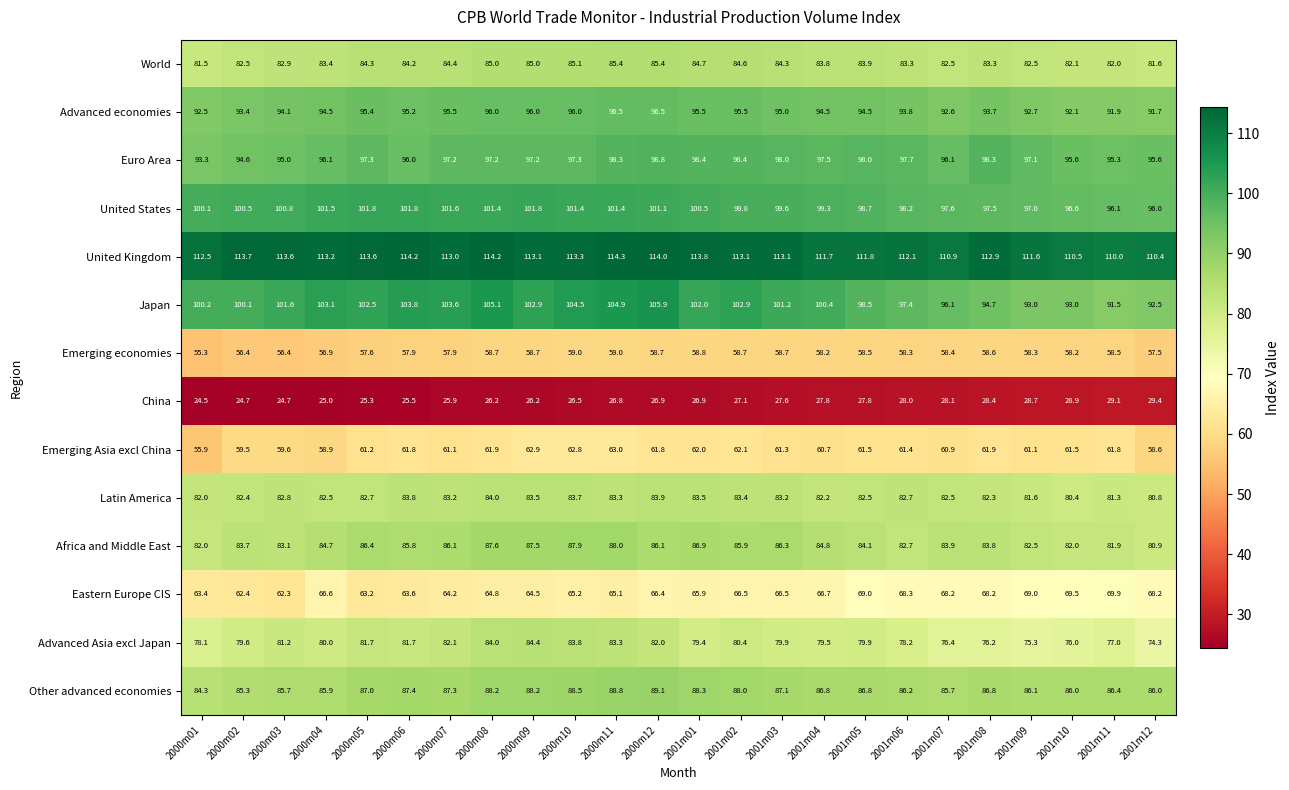

At which label does United States first exceed 100?

2000m01